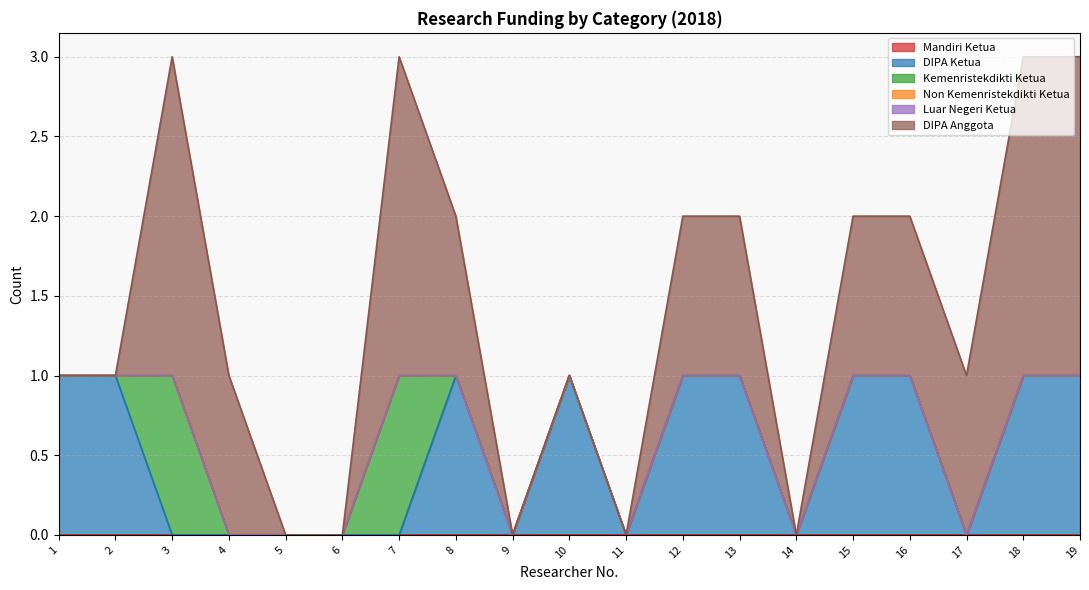

The value of DIPA Ketua at 8 is 2. True or false?

False